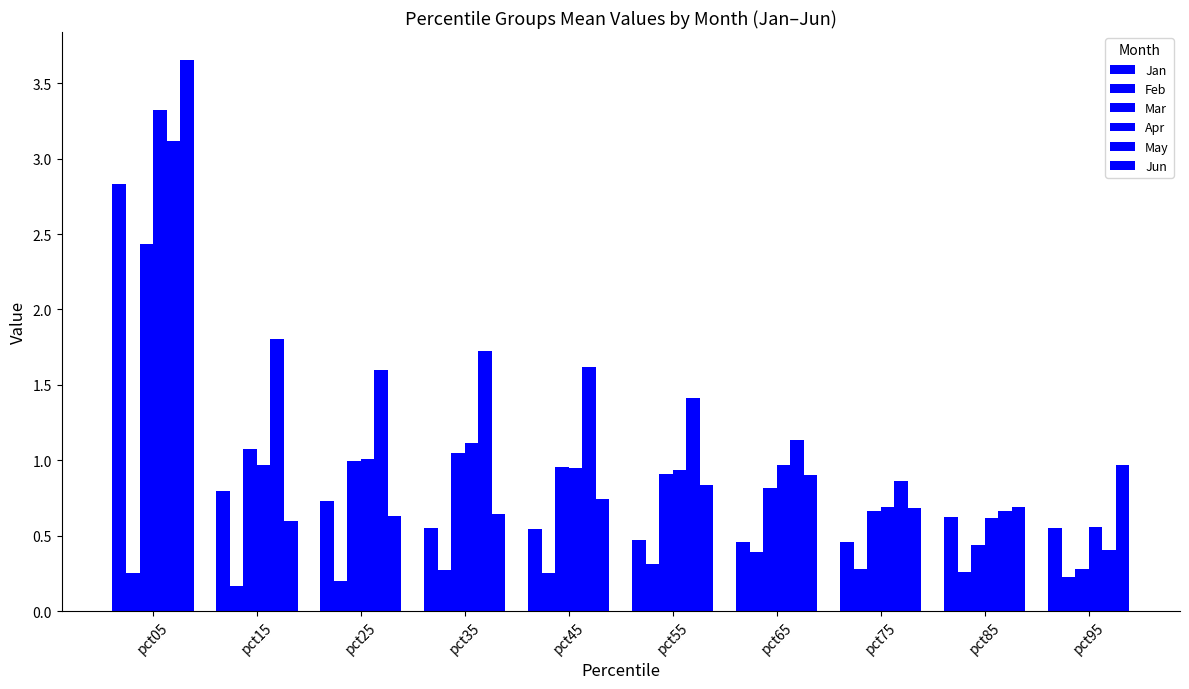

How many series are shown in this chart?

6